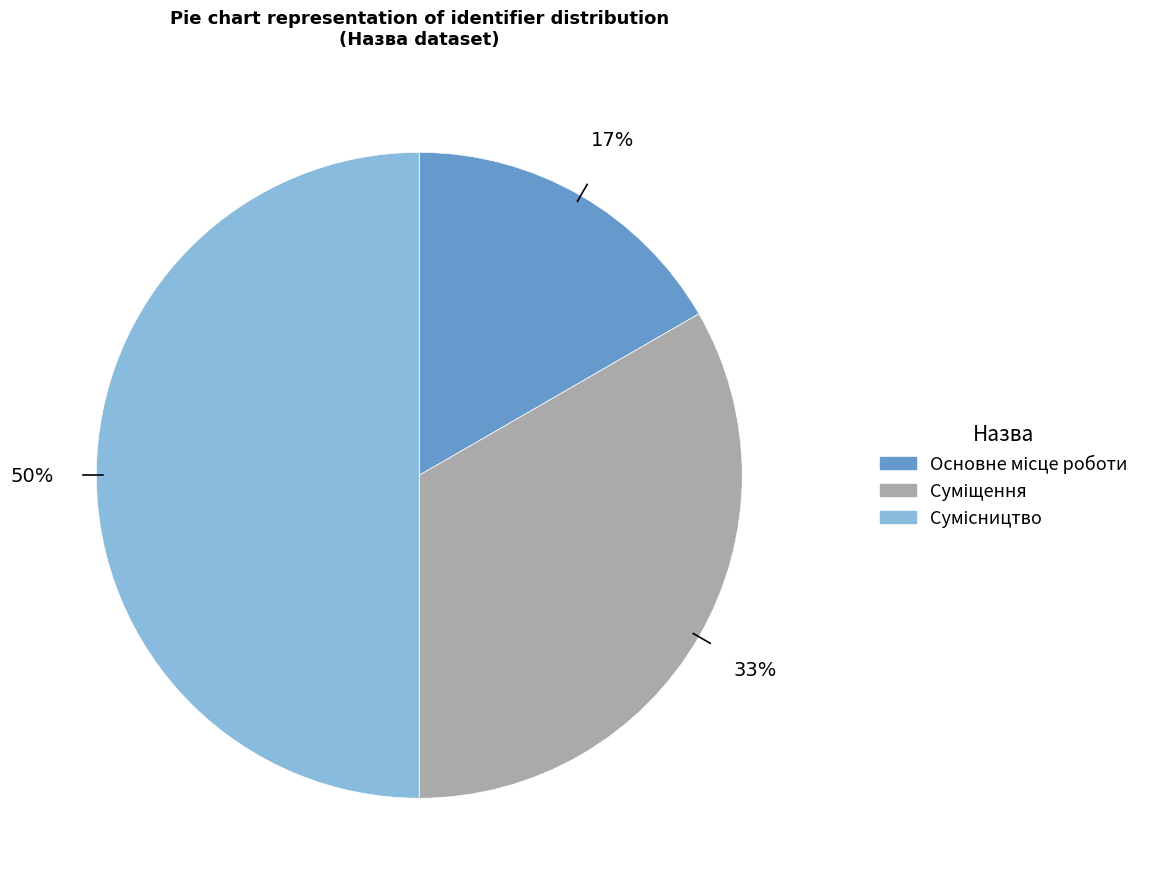

To the nearest percent, what is the difference between the largest and smallest slice percentages?

33%